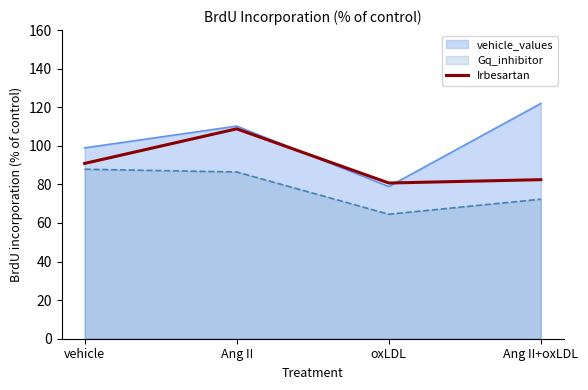

Rank the series by their maximum value, from highest to lowest.

vehicle_values, Irbesartan, Gq_inhibitor